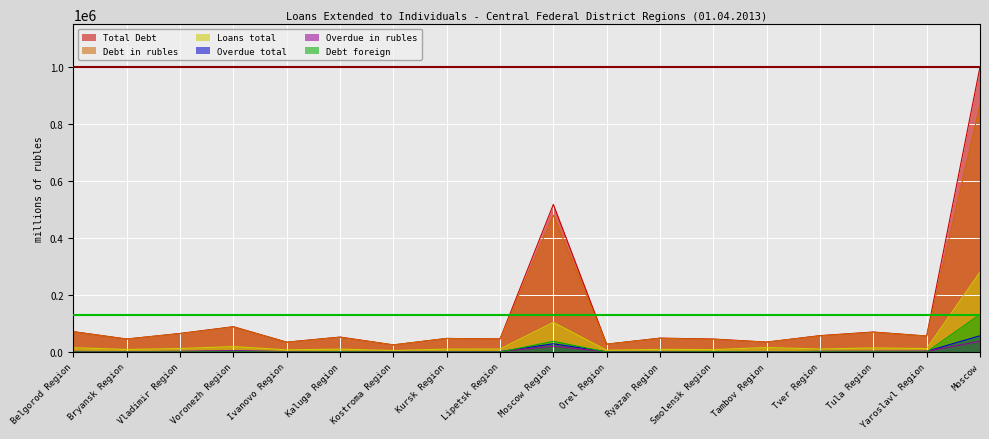

What is the total value across all series at Smolensk Region?

103664